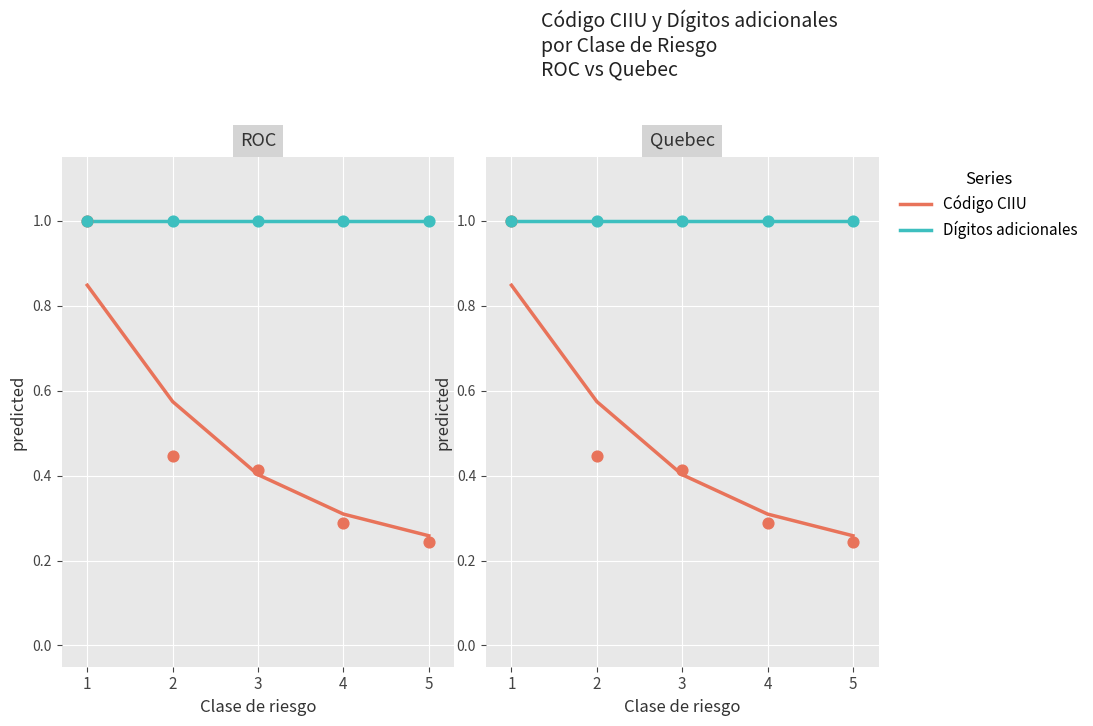

Is the value of Código CIIU at 5 greater than the value of Dígitos adicionales at 5?

No